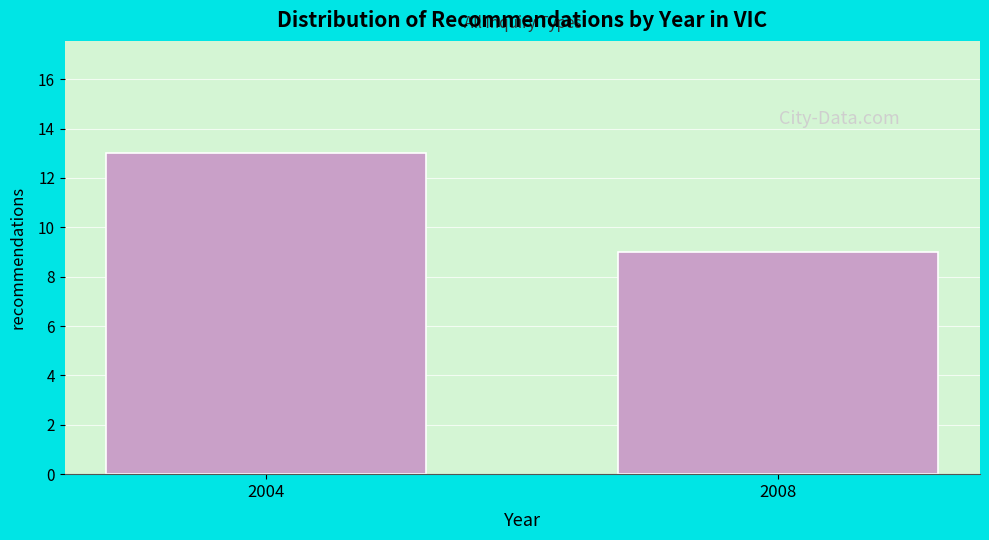

Reading left to right, extract all data points from this chart.

13	9